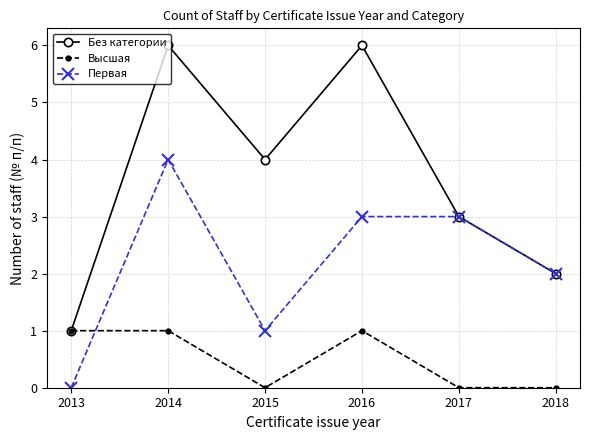

At which label is Без категории closest to 3?

2017